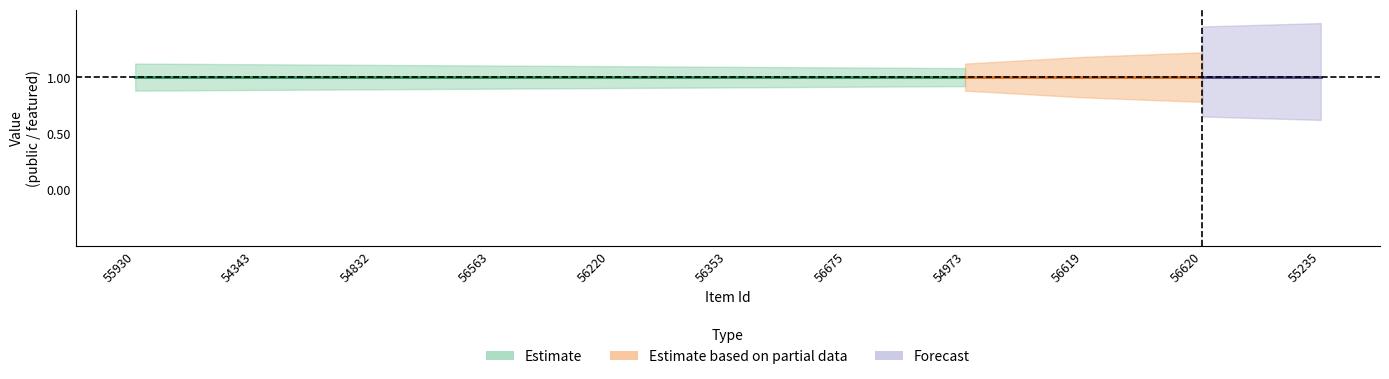

True or false: public and featured cross at least once.

False